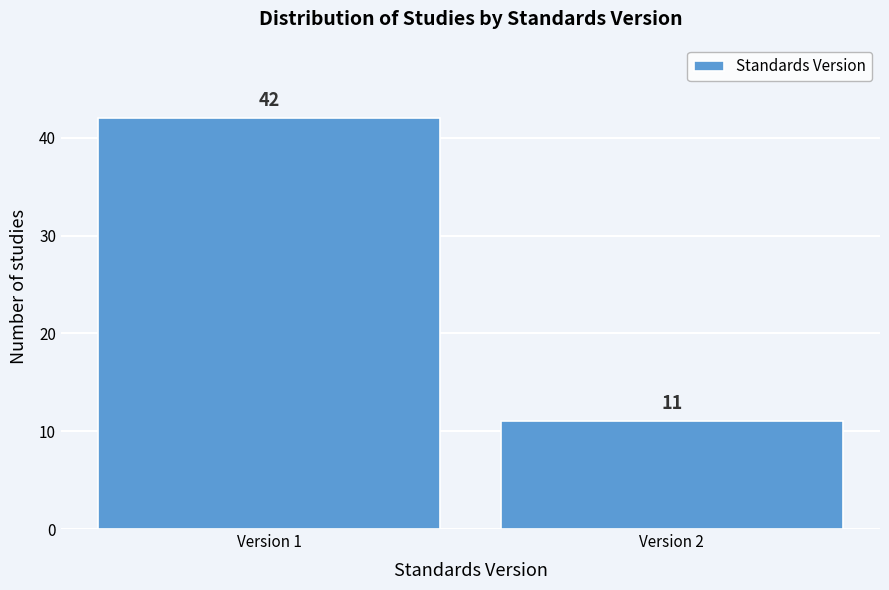

Reading right to left, transcribe all the data shown in this chart.

Version 2=11	Version 1=42